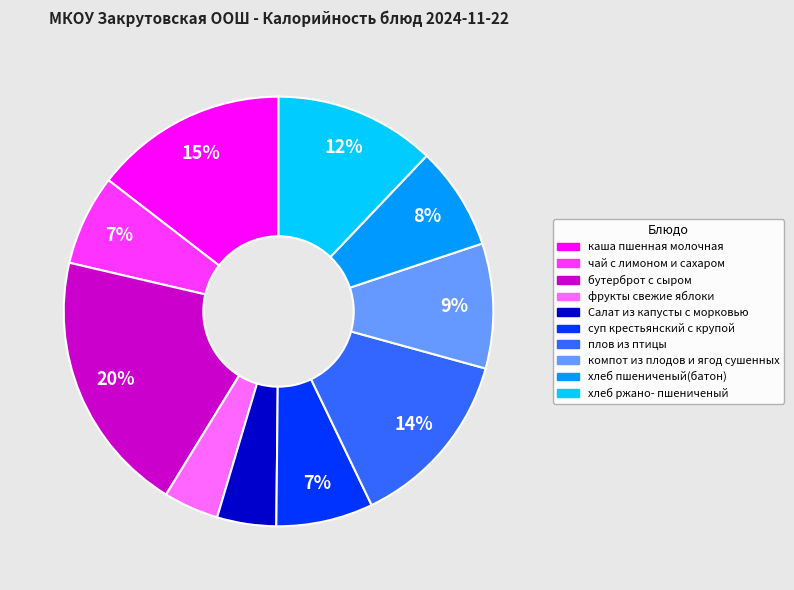

Do хлеб ржано- пшениченый and каша пшенная молочная together represent more than half of the pie?

No